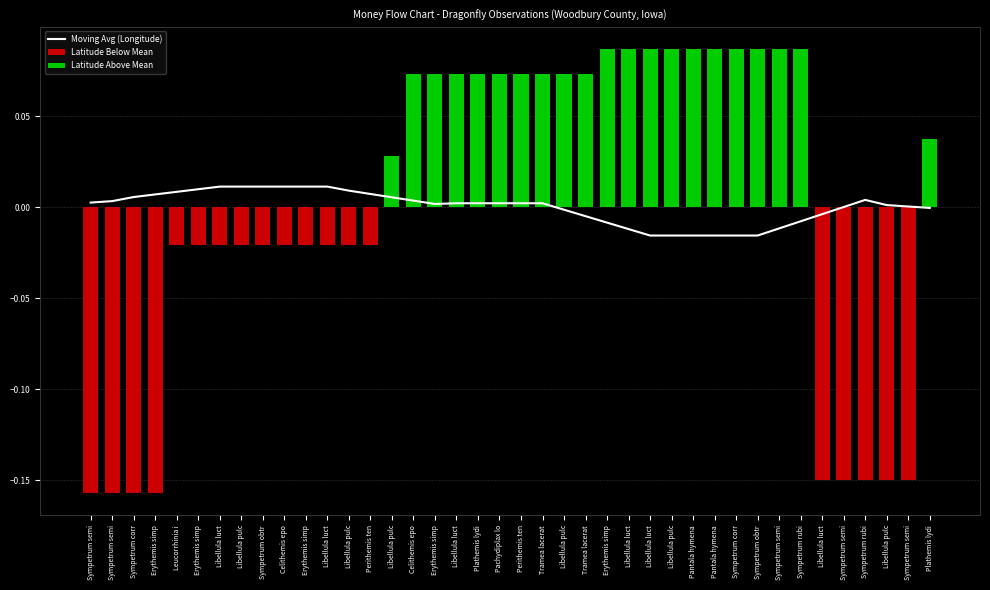

List the labels in order of value, smallest first.

Libellula luct, Libellula pulc, Pantala hymena, Pantala hymena, Sympetrum corr, Sympetrum obtr, Libellula luct, Sympetrum semi, Erythemis simp, Sympetrum rubi, Tramea lacerat, Libellula luct, Libellula pulc, Plathemis lydi, Sympetrum semi, Sympetrum semi, Libellula pulc, Erythemis simp, Libellula luct, Plathemis lydi, Pachydiplax lo, Perithemis ten, Tramea lacerat, Sympetrum semi, Sympetrum semi, Celithemis epo, Sympetrum rubi, Libellula pulc, Sympetrum corr, Erythemis simp, Perithemis ten, Leucorrhinia i, Libellula pulc, Erythemis simp, Libellula luct, Libellula pulc, Sympetrum obtr, Celithemis epo, Erythemis simp, Libellula luct